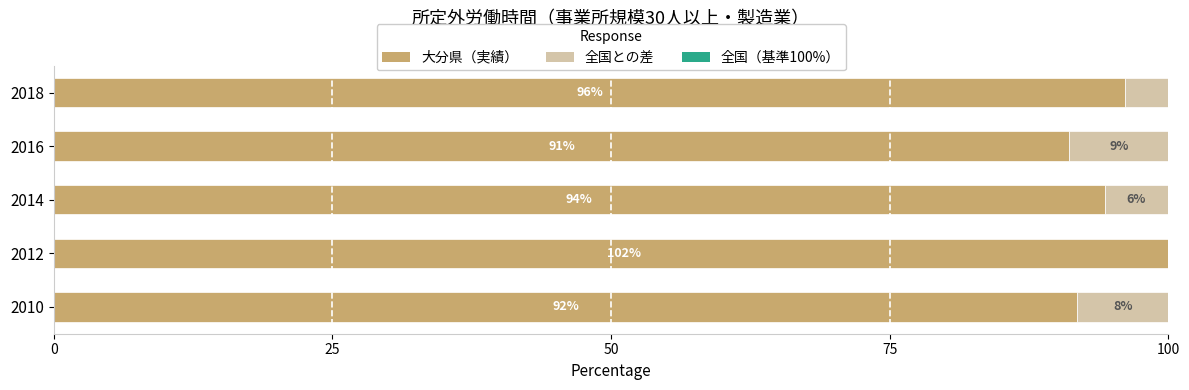

How many values in the 全国との差（全国>大分） series exceed 5?

3